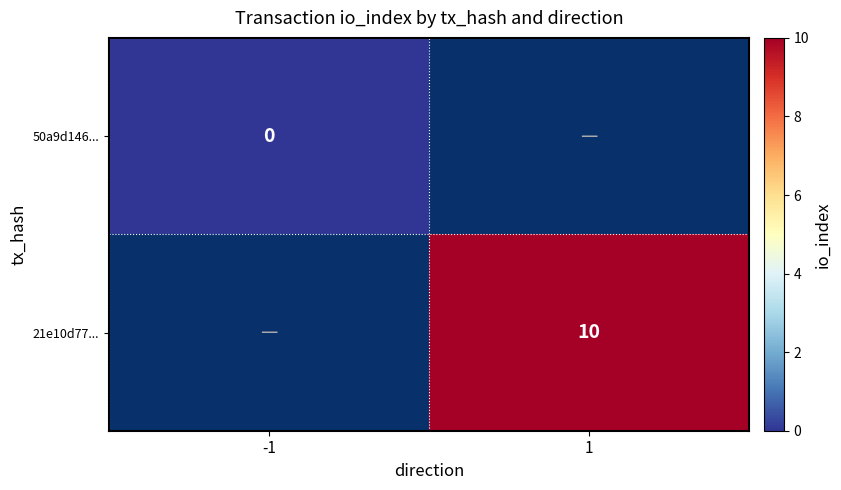

At how many categories does at least one series exceed 9?

1